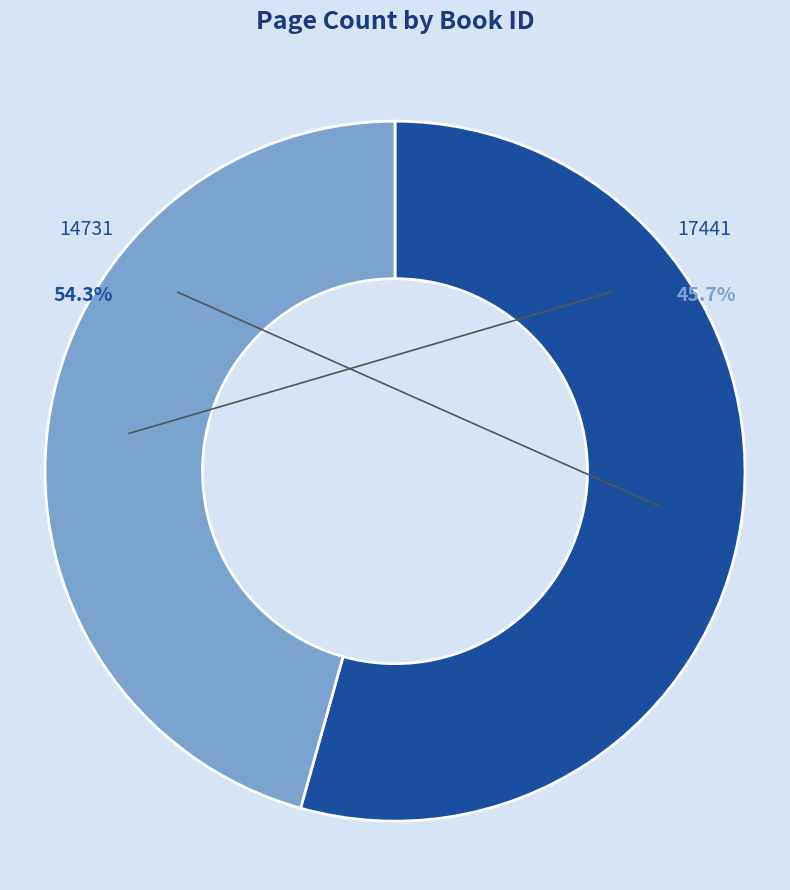

True or false: 17441 accounts for 46% of the total.

True